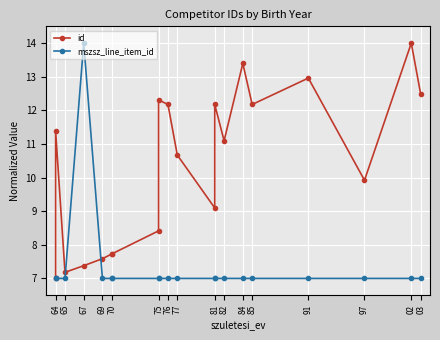

Which series has the widest spread of values?

id